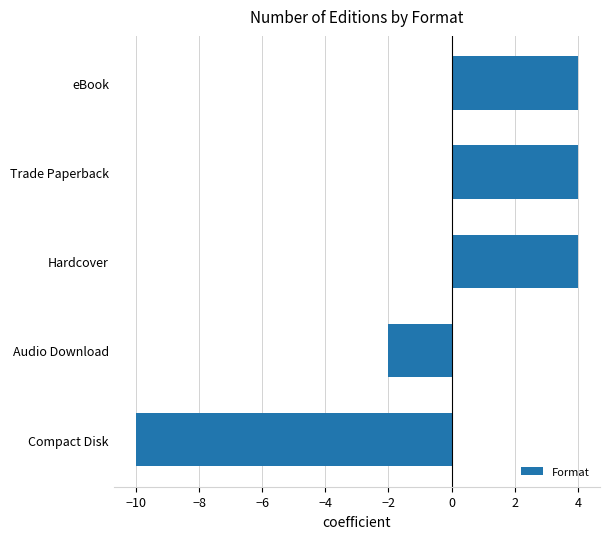

At which category does the chart reach its minimum across all series?

Compact Disk